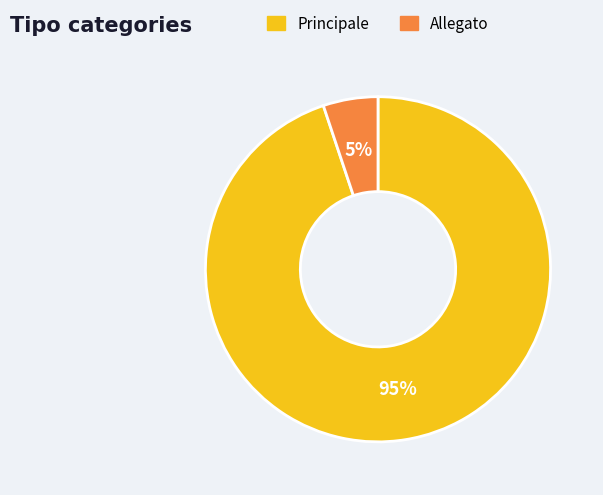

Which slice is the largest?

Principale